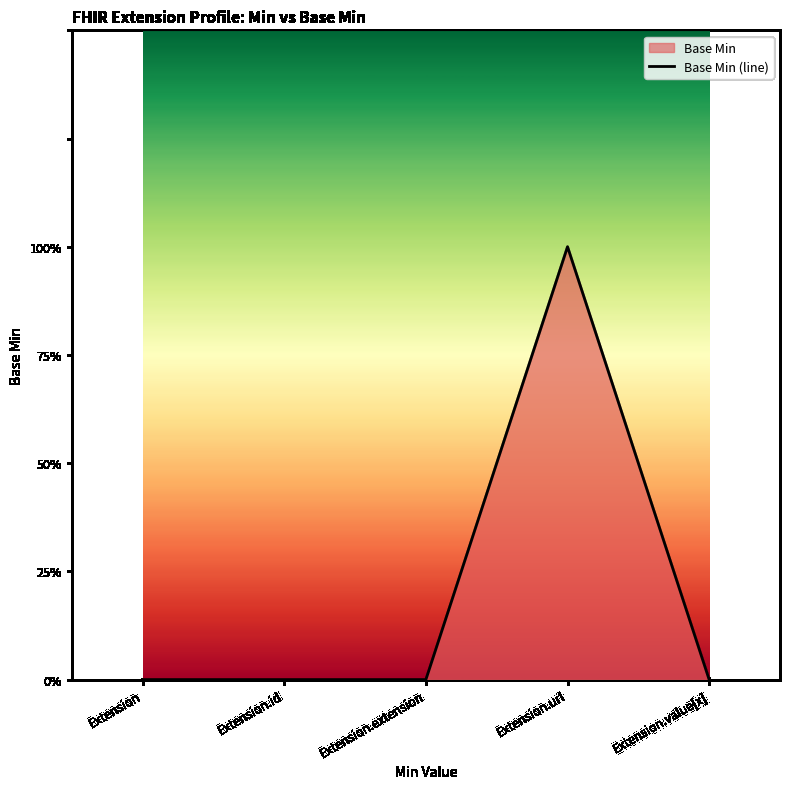

Reading right to left, list all the values displayed in this chart.

0	1	0	0	0